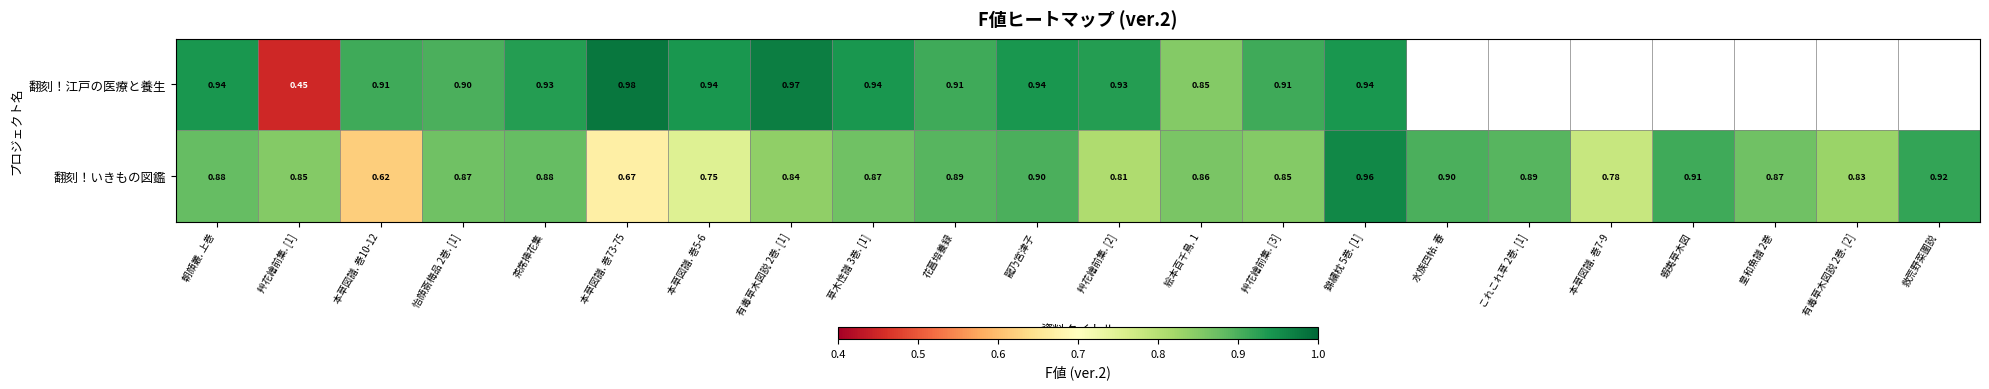

Count the number of data series in this chart.

2